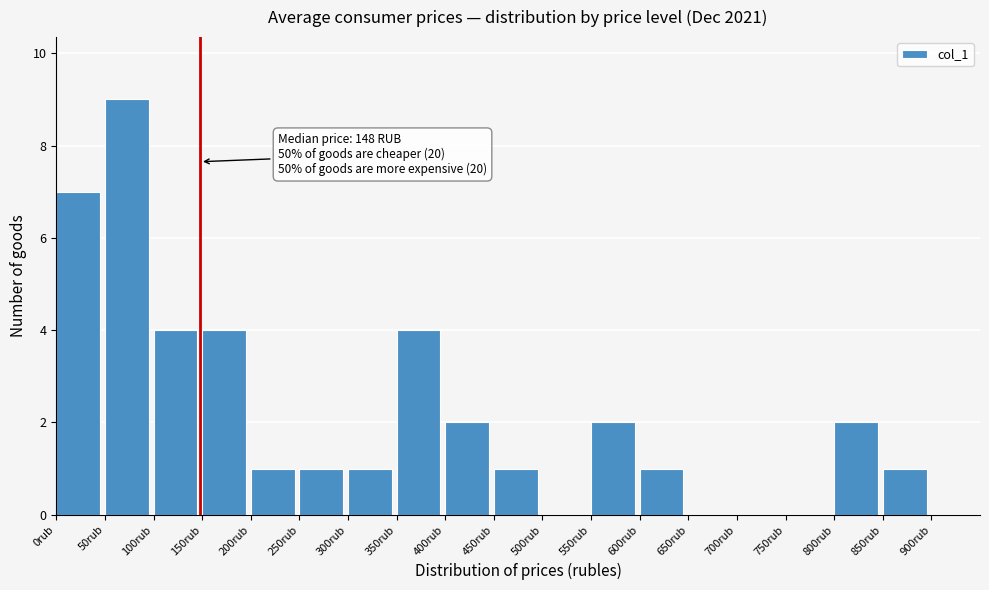

Over which range of the x-axis is the bar tallest?

50 to 100